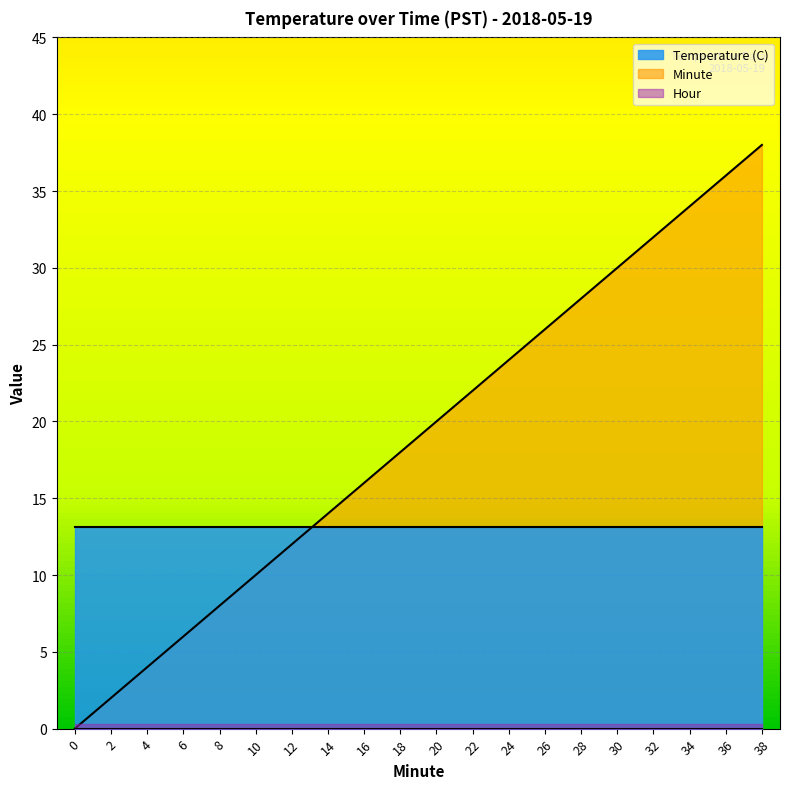

How many data points in Minute are less than 20?

10